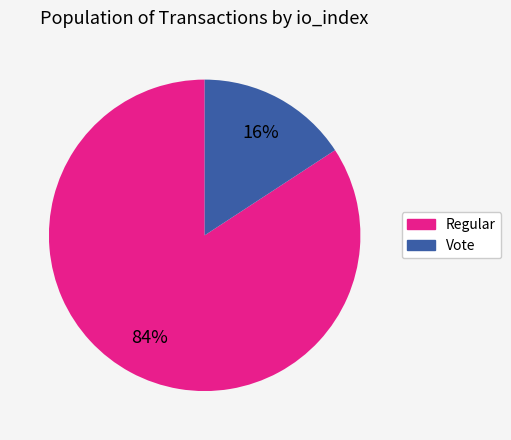

To the nearest percent, what is the difference between the largest and smallest slice percentages?

68%